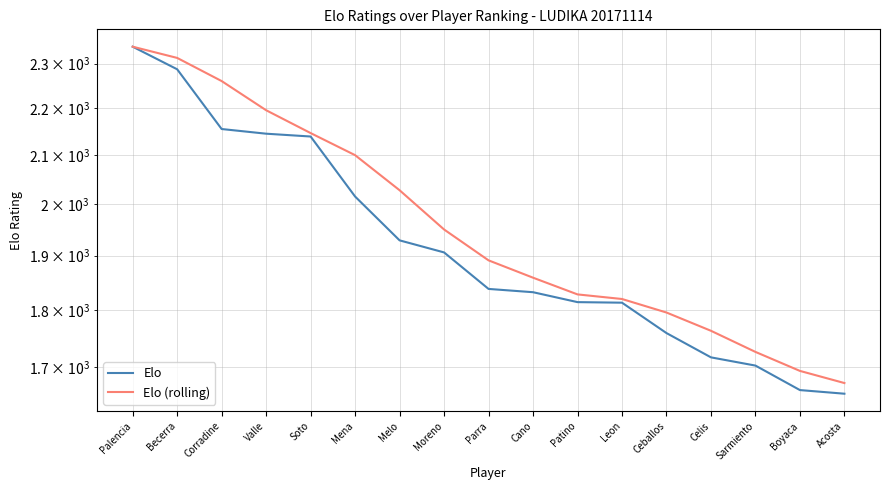

How many series are shown in this chart?

2